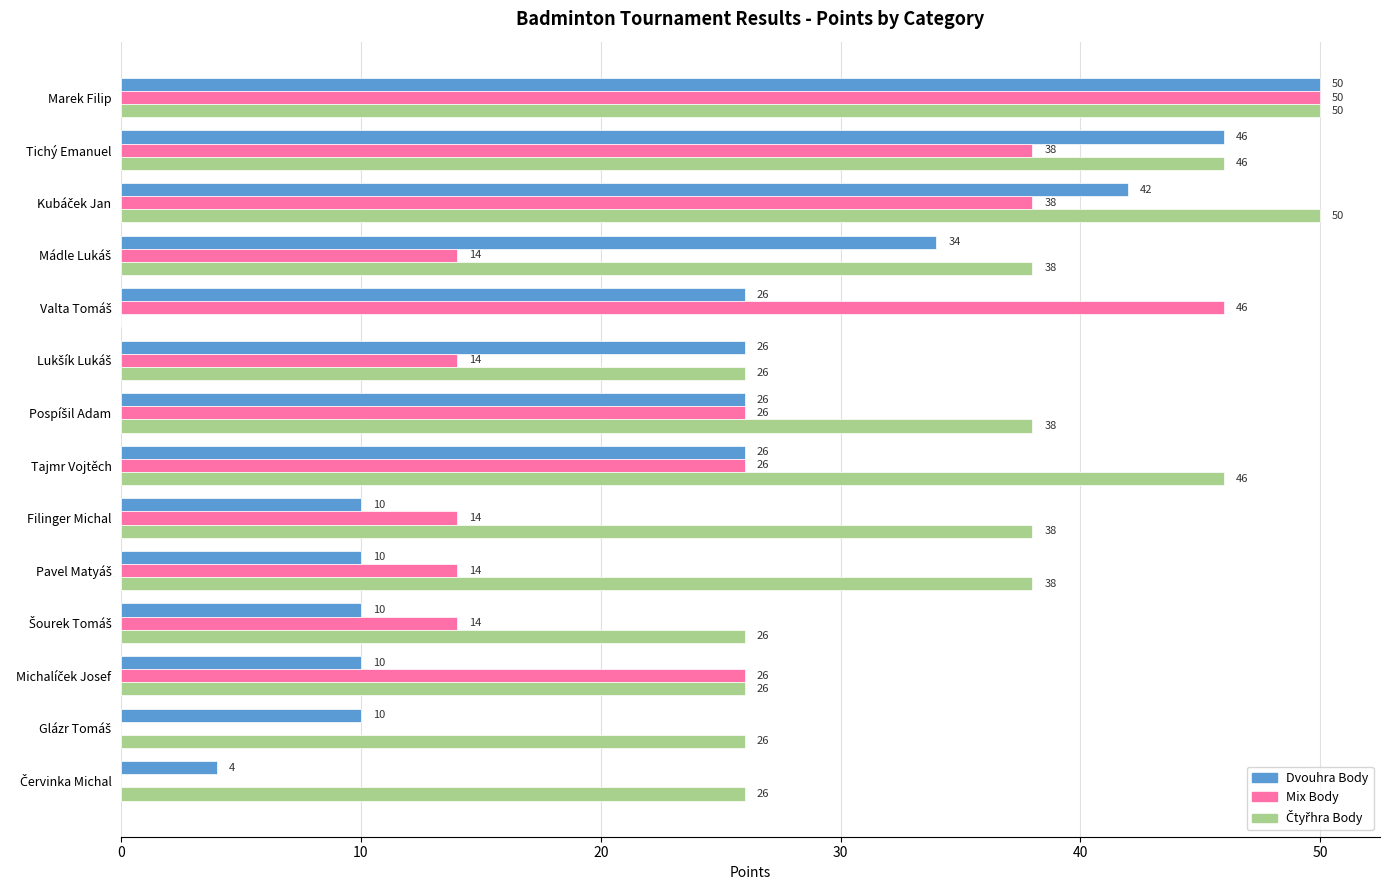

How many data points does each series have?

14